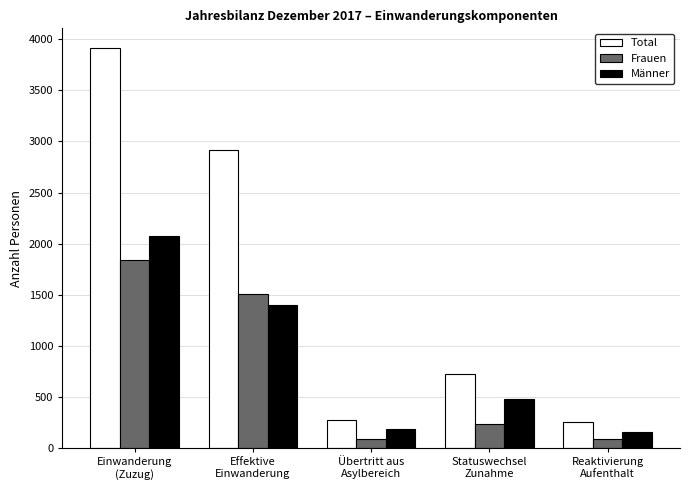

Which series has the largest range (max minus min)?

Total